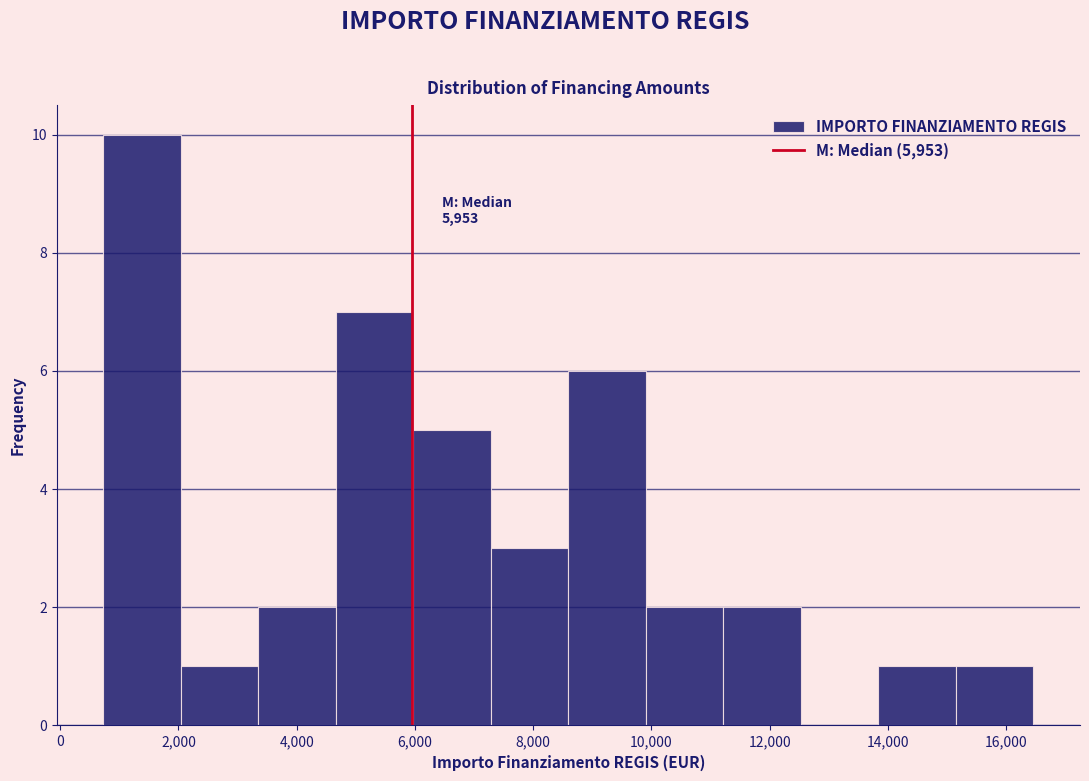

Over which range of the x-axis is the bar tallest?

800 to 2000